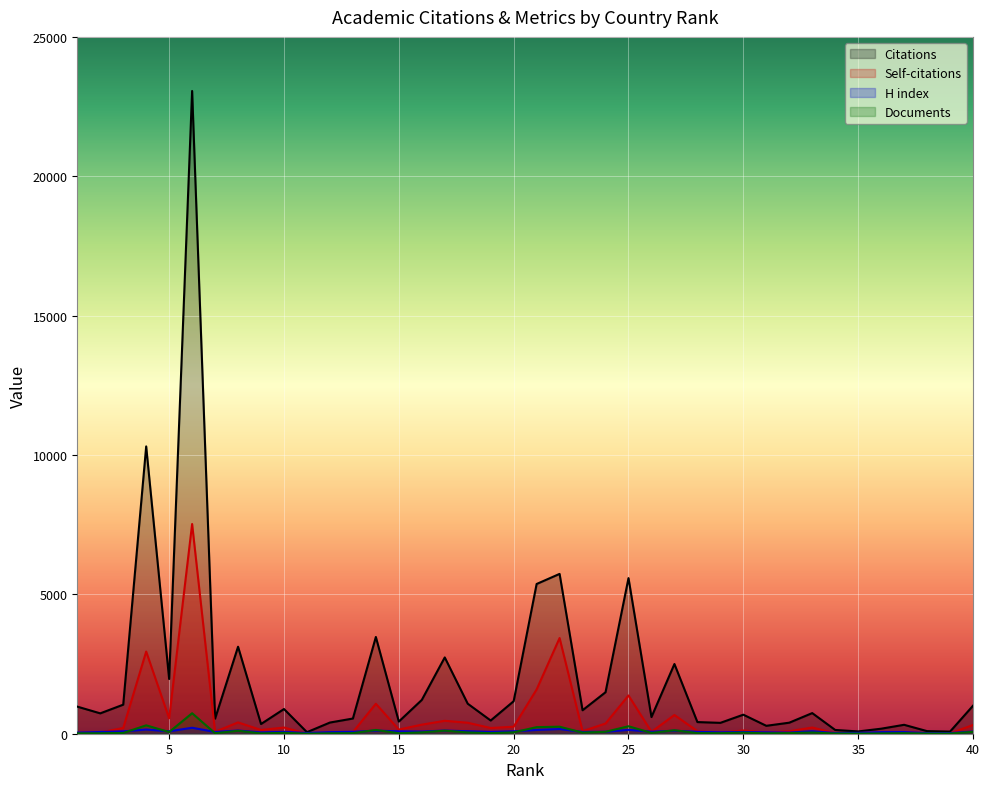

Reading left to right, transcribe all the data shown in this chart.

Citations: 1=972	2=731	3=1042	4=10308	5=1963	6=23060	7=540	8=3121	9=348	10=886	11=55	12=401	13=545	14=3471	15=436	16=1212	17=2737	18=1077	19=474	20=1166	21=5372	22=5734	23=842	24=1488	25=5583	26=598	27=2501	28=418	29=390	30=683	31=284	32=396	33=740	34=135	35=82	36=180	37=320	38=93	39=76	40=1004
Self-citations: 1=21	2=44	3=205	4=2948	5=552	6=7524	7=71	8=406	9=134	10=222	11=1	12=45	13=57	14=1075	15=149	16=325	17=464	18=394	19=205	20=252	21=1588	22=3433	23=91	24=366	25=1372	26=69	27=671	28=92	29=39	30=117	31=46	32=88	33=223	34=17	35=26	36=47	37=62	38=6	39=11	40=313
H index: 1=39	2=62	3=84	4=151	5=87	6=214	7=64	8=114	9=47	10=66	11=27	12=57	13=69	14=111	15=86	16=79	17=113	18=89	19=66	20=88	21=135	22=168	23=65	24=71	25=139	26=72	27=107	28=68	29=51	30=63	31=50	32=42	33=88	34=25	35=33	36=57	37=60	38=22	39=24	40=79
Documents: 1=14	2=16	3=27	4=301	5=60	6=735	7=18	8=106	9=12	10=32	11=2	12=15	13=21	14=135	15=17	16=49	17=111	18=45	19=20	20=50	21=236	22=252	23=39	24=69	25=268	26=29	27=125	28=21	29=20	30=38	31=16	32=23	33=43	34=8	35=5	36=11	37=20	38=6	39=5	40=68